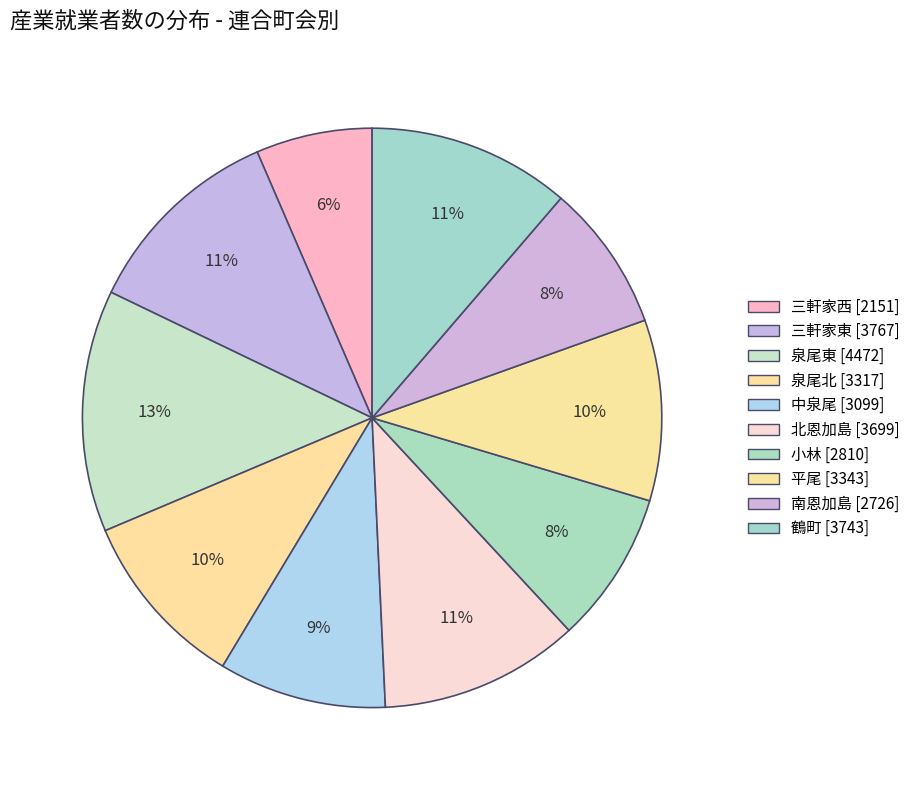

What is the largest slice in the pie chart?

泉尾東